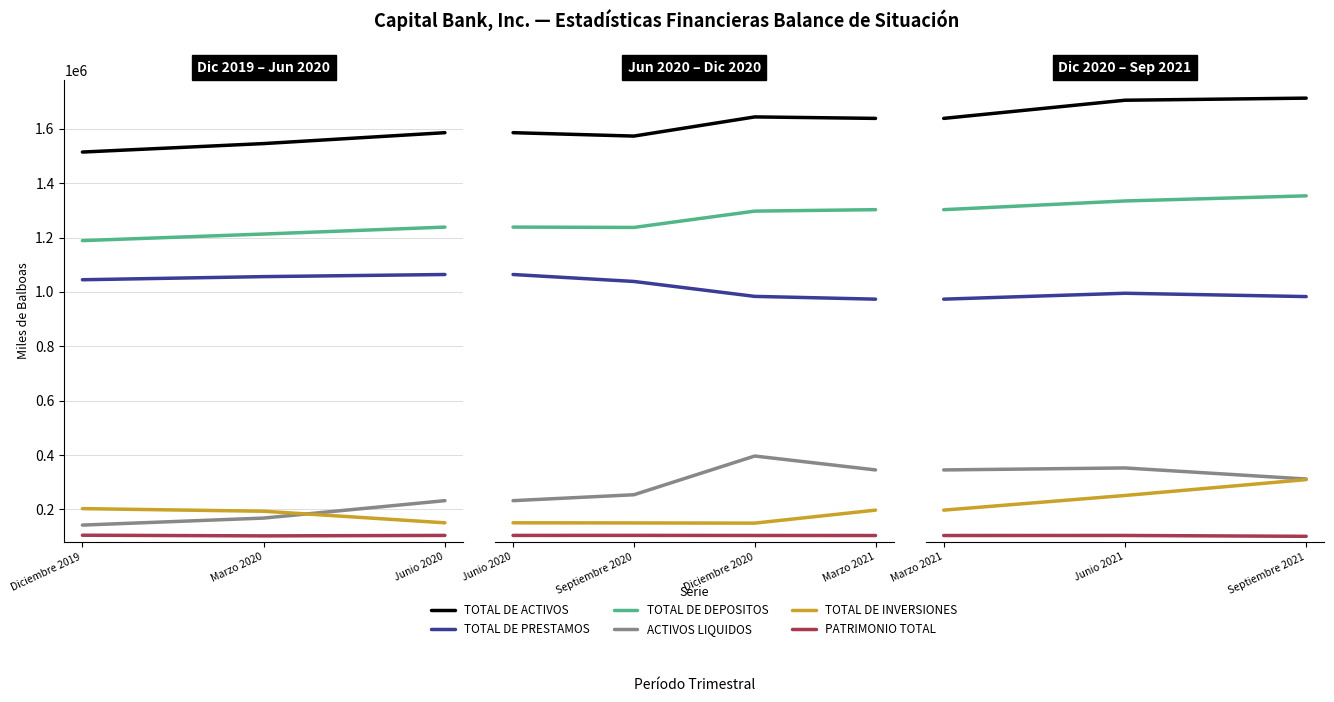

What is the label of the 2nd point from the right?

Junio 2021